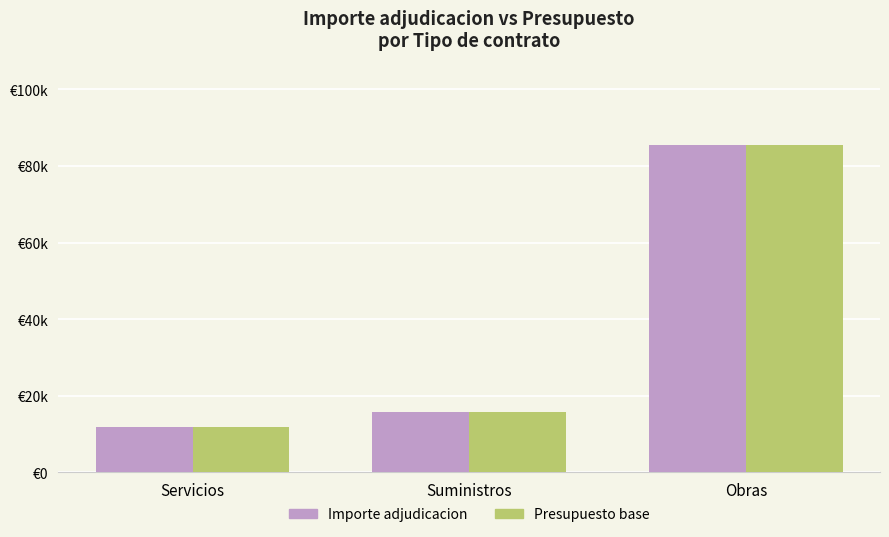

Where is Importe adjudicacion nearest to the value 48718?

Suministros